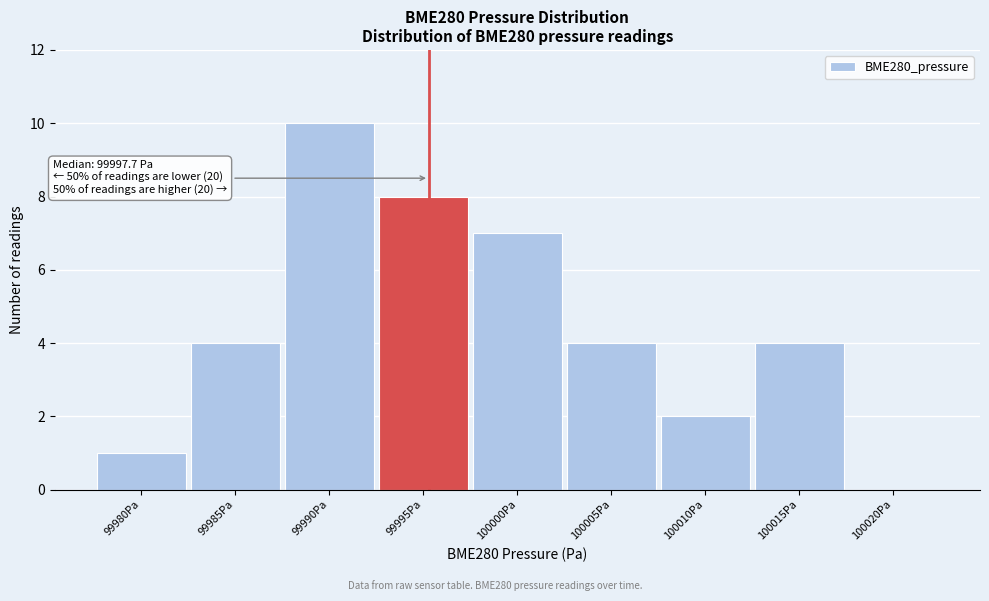

Reading left to right, list all the values displayed in this chart.

99980Pa=1	99985Pa=4	99990Pa=10	99995Pa=8	100000Pa=7	100005Pa=4	100010Pa=2	100015Pa=4	100020Pa=0